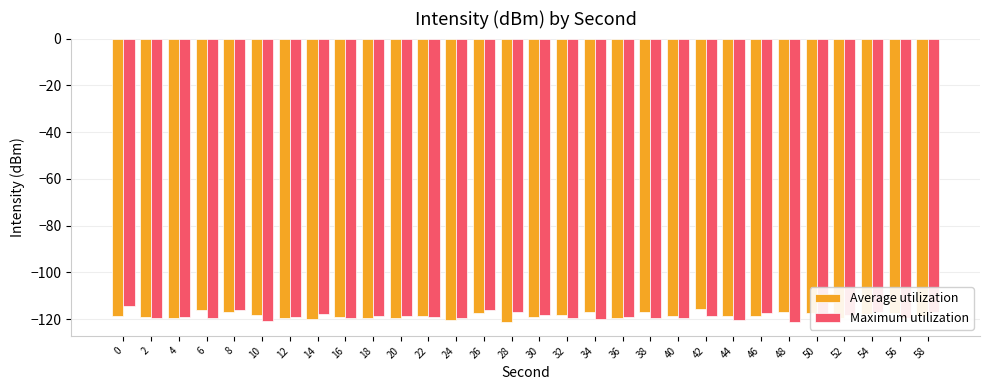

What is the spread (max minus min) of values at 26?

1.1